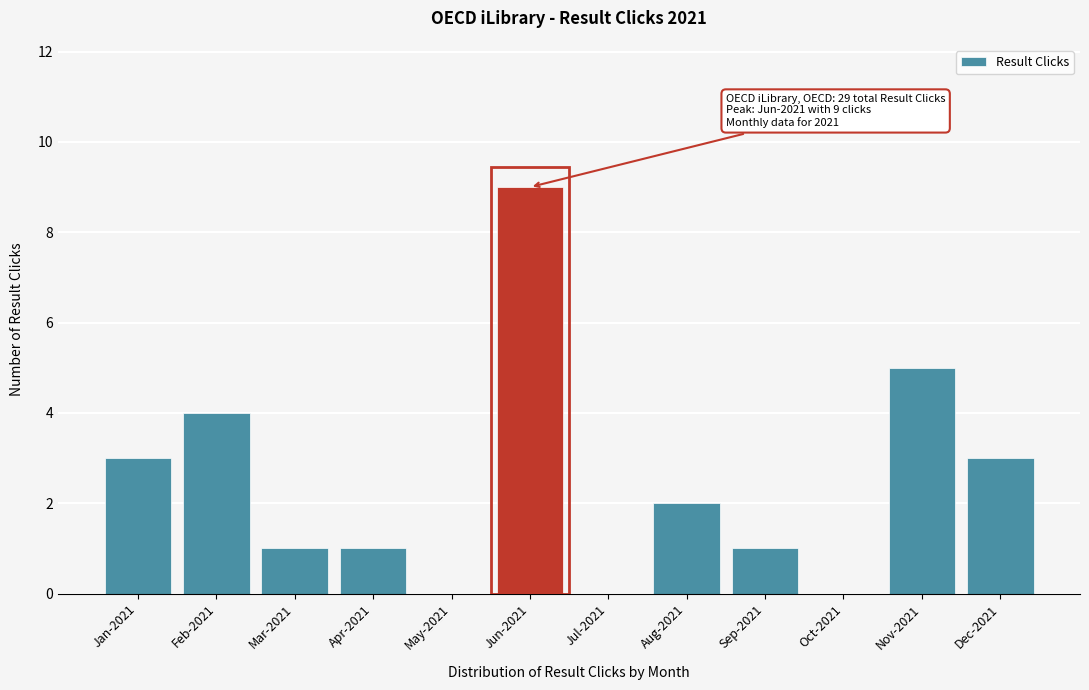

Reading left to right, transcribe all the data shown in this chart.

Jan-2021=3	Feb-2021=4	Mar-2021=1	Apr-2021=1	May-2021=0	Jun-2021=9	Jul-2021=0	Aug-2021=2	Sep-2021=1	Oct-2021=0	Nov-2021=5	Dec-2021=3